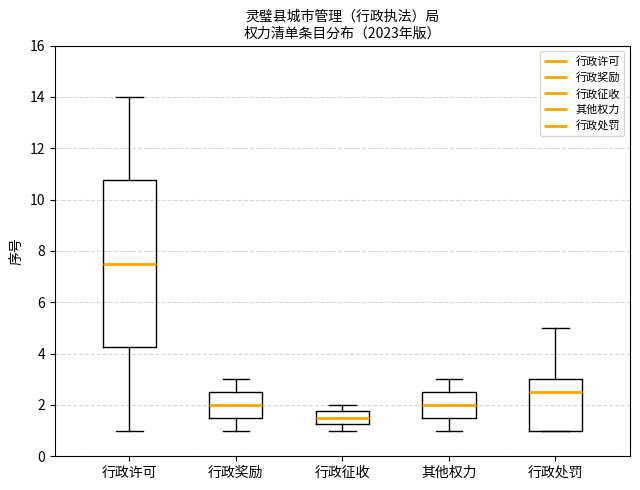

Where is the lower edge of the box for 行政奖励 on the y-axis? The values are not printed on the chart, so give them approximately, as read against the axis.

1.6